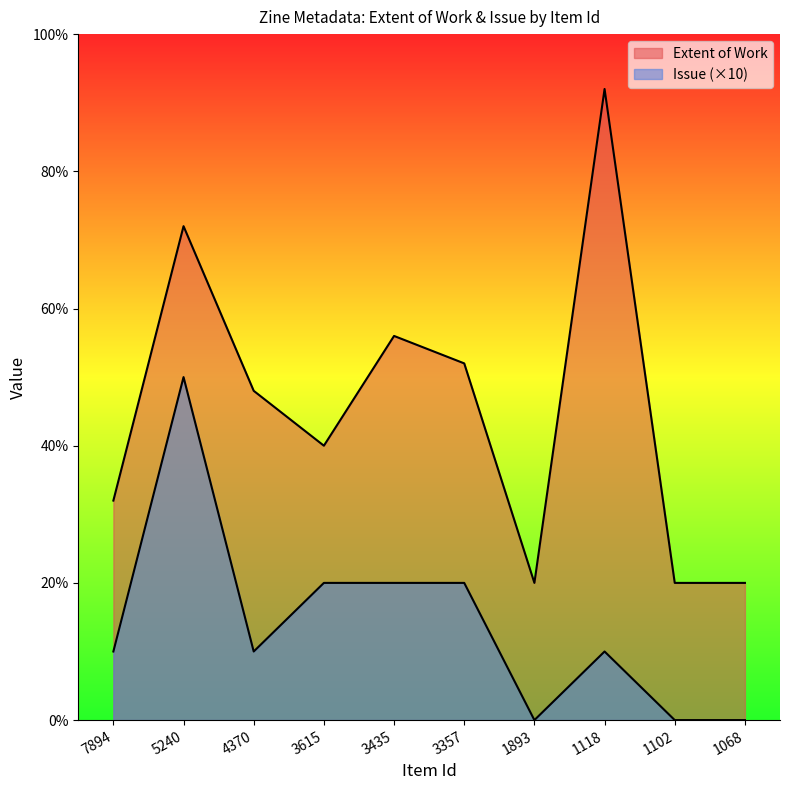

How many lines are shown in the chart?

2